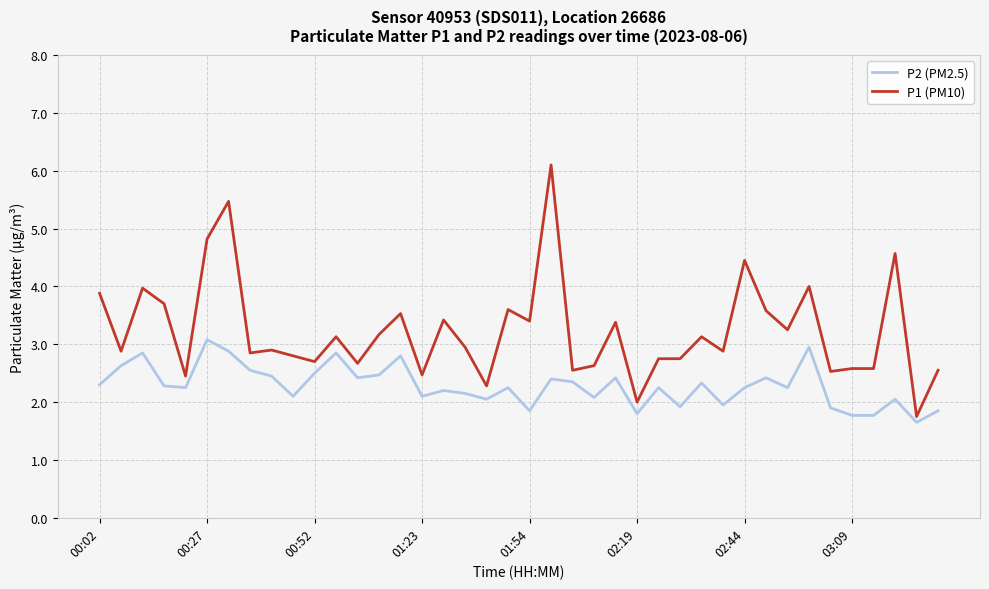

True or false: P1 (PM10) and P2 (PM2.5) intersect in this chart.

False